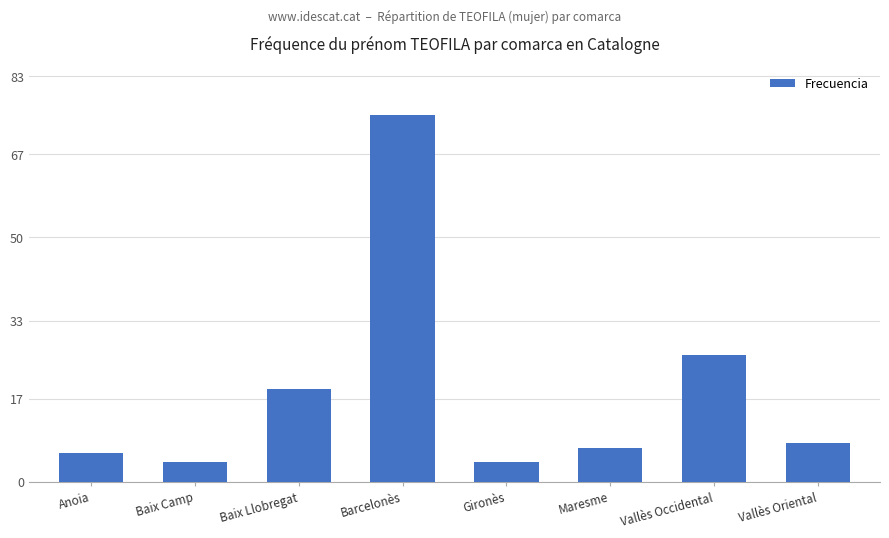

What is the sum of the values at Vallès Oriental and Baix Camp?

12